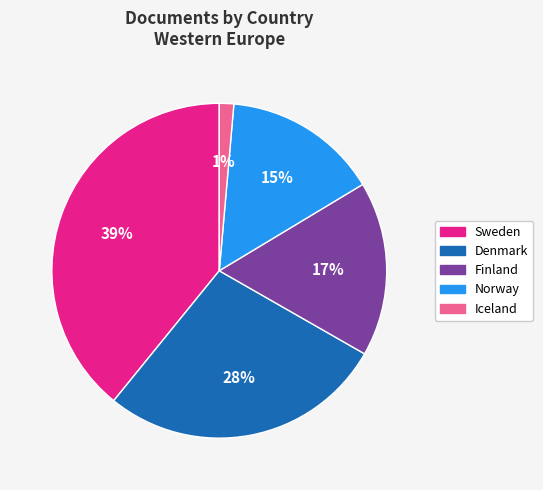

True or false: Finland accounts for 28% of the total.

False